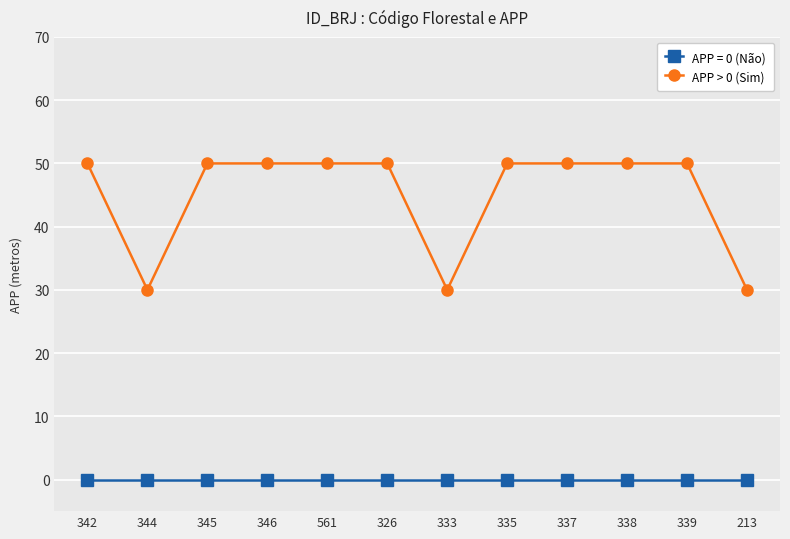

The value of APP > 0 (Sim) at 337 is 69. True or false?

False